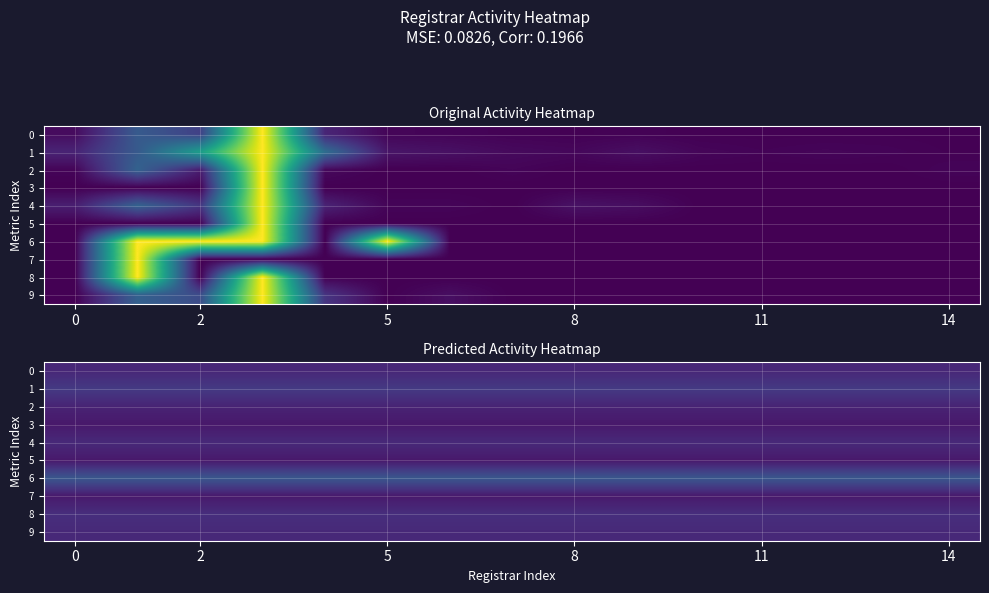

How many data points does each series have?

15